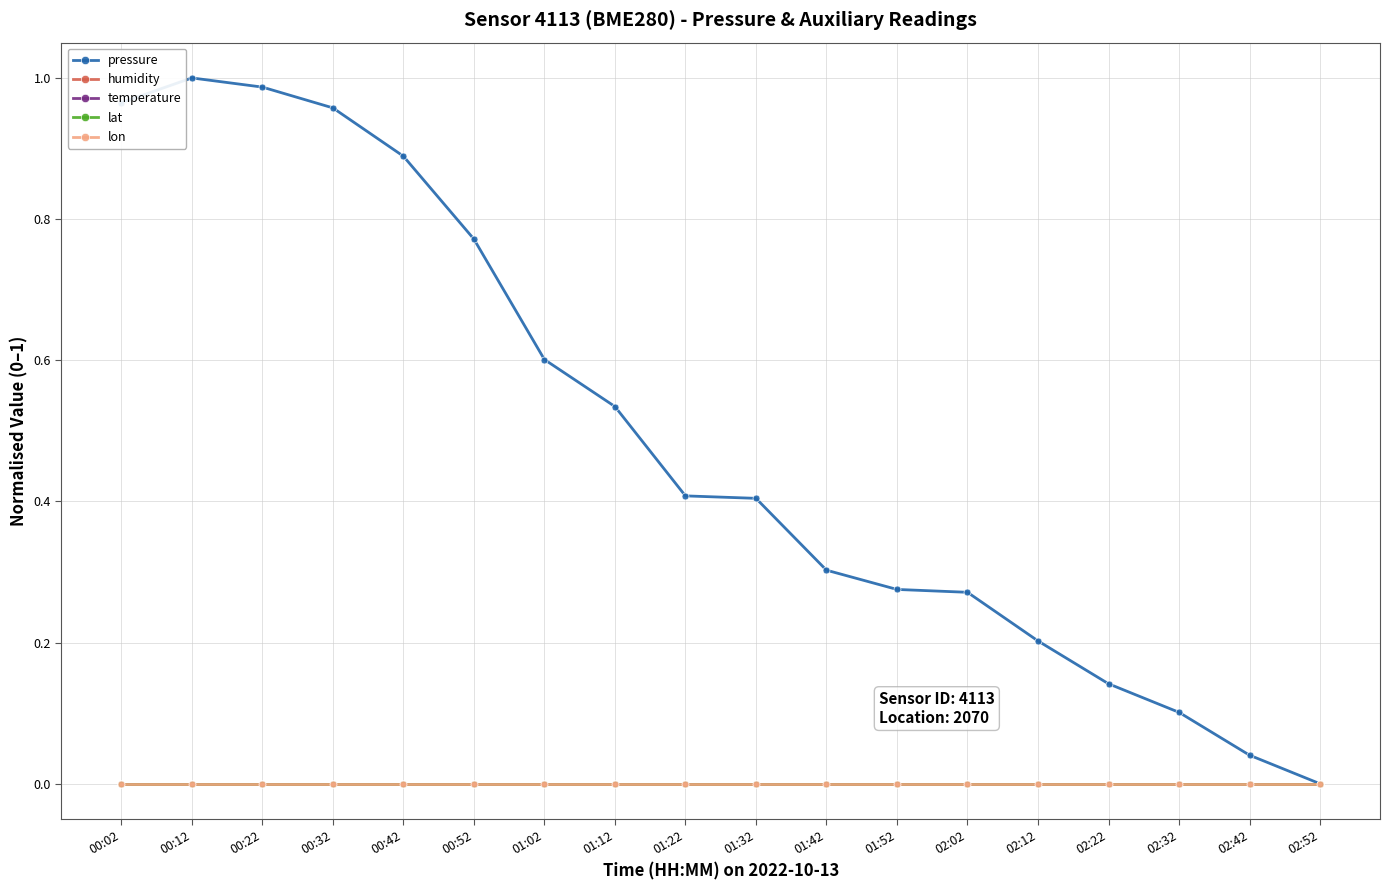

At which category does the chart reach its peak across all series?

00:12